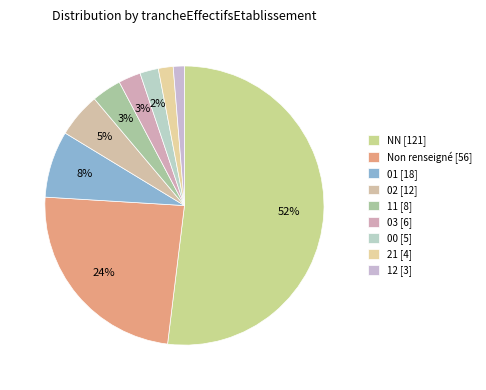

How many segments does this pie chart have?

9